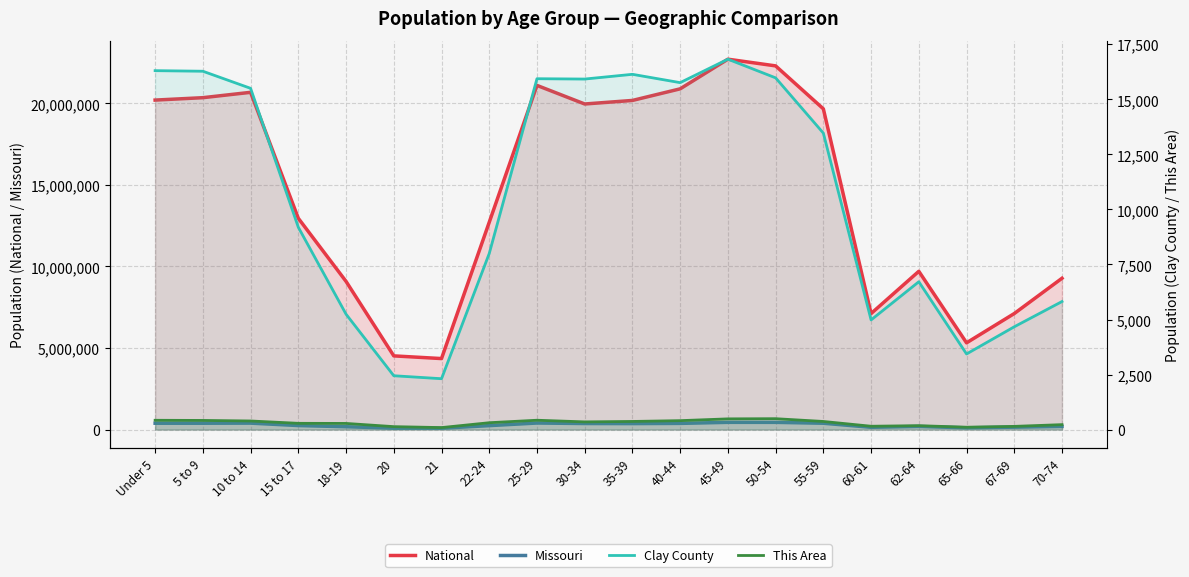

Which series changed the most between 5 to 9 and 40-44?

National